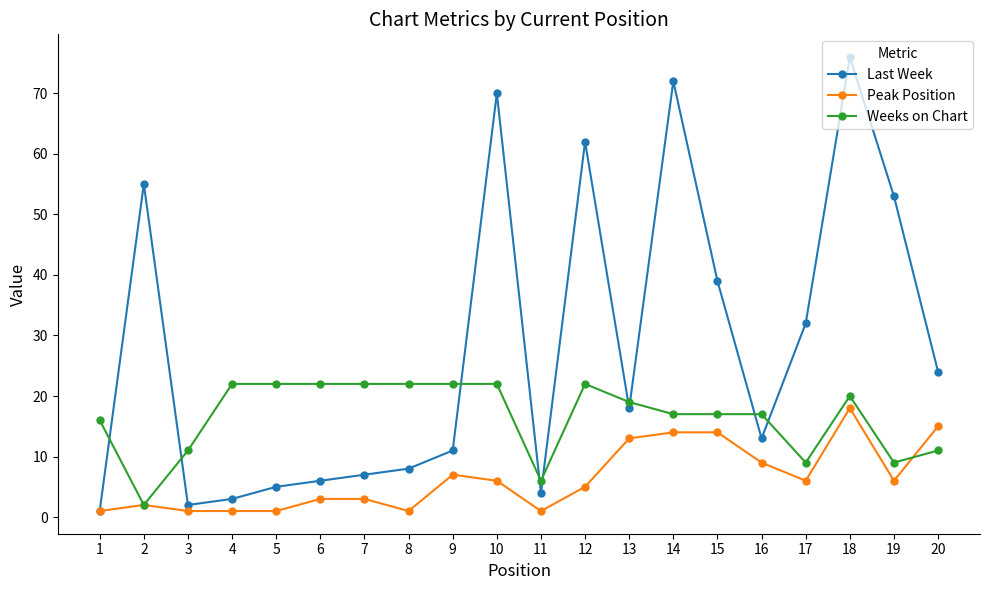

How many lines are shown in the chart?

3